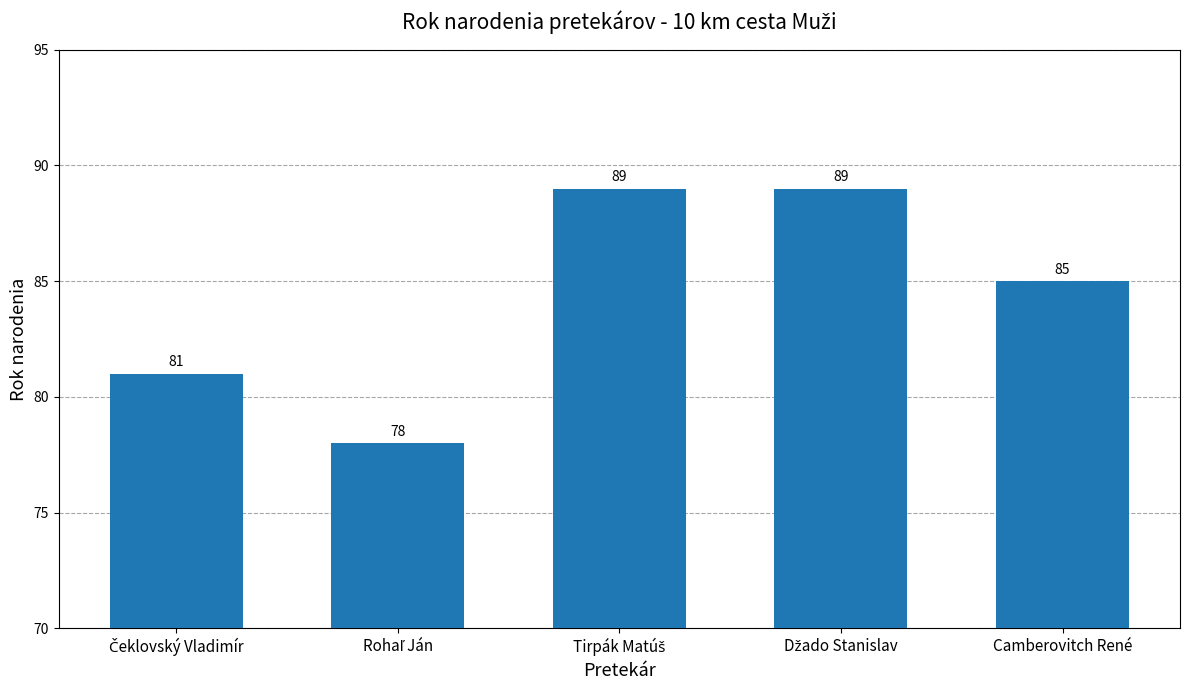

What is the maximum value shown in the chart?

89